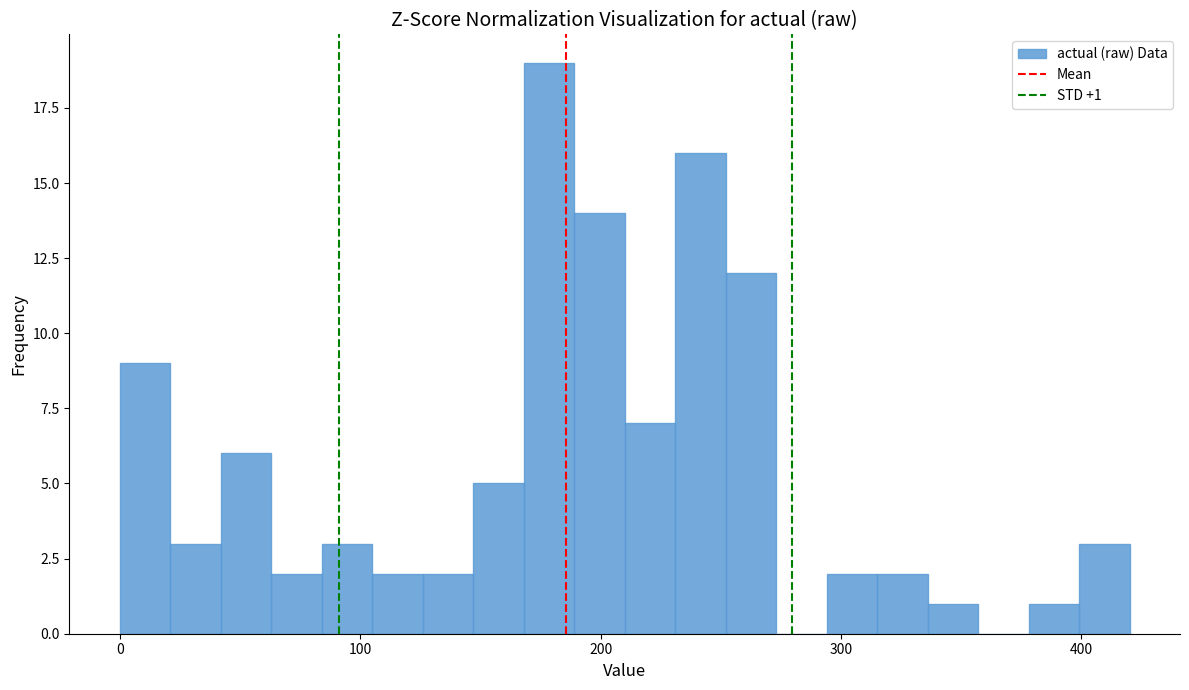

Around what value on the x-axis is the tallest bar? Give the approximate position of its centre, as read against the axis.

180